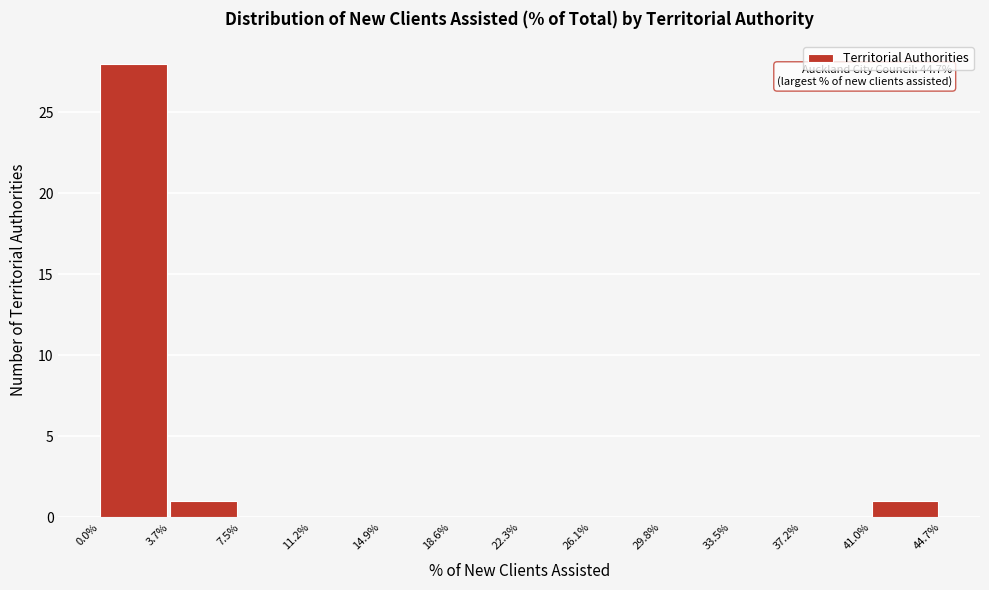

Reading left to right, extract all data points from this chart.

0.0%=28	3.7%=1	7.5%=0	11.2%=0	14.9%=0	18.6%=0	22.3%=0	26.1%=0	29.8%=0	33.5%=0	37.2%=0	41.0%=1